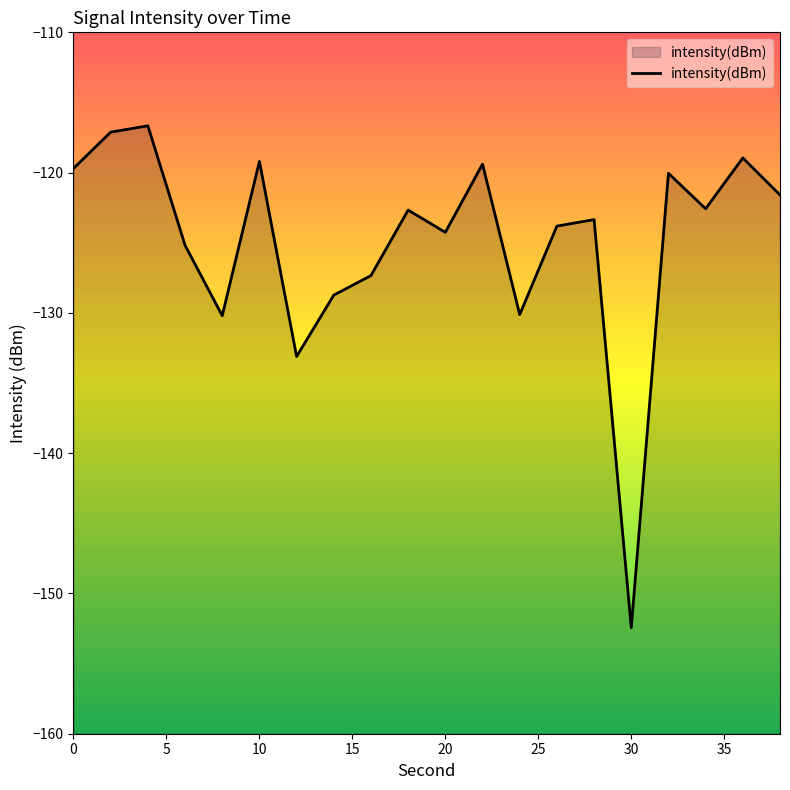

Reading left to right, list all the values displayed in this chart.

-119.7	-117.1	-116.7	-125.2	-130.2	-119.2	-133.1	-128.7	-127.3	-122.7	-124.3	-119.4	-130.1	-123.8	-123.3	-152.4	-120.1	-122.6	-119.0	-121.6